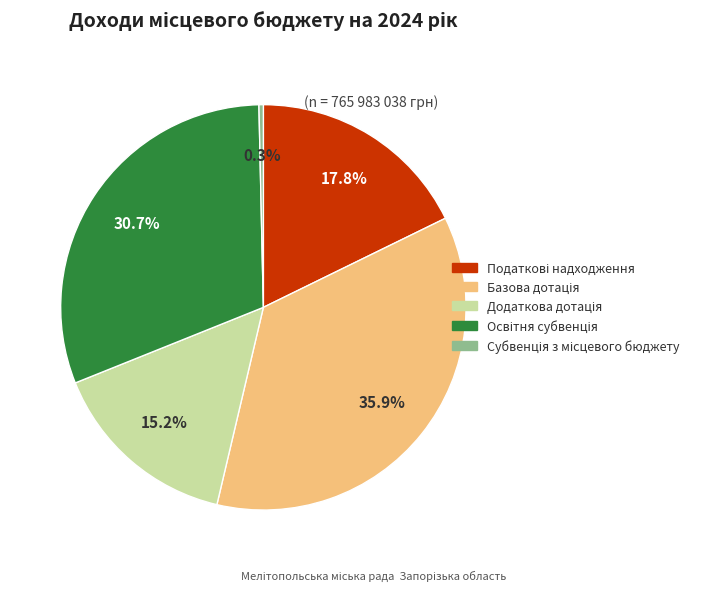

How many slices are in this pie chart?

5